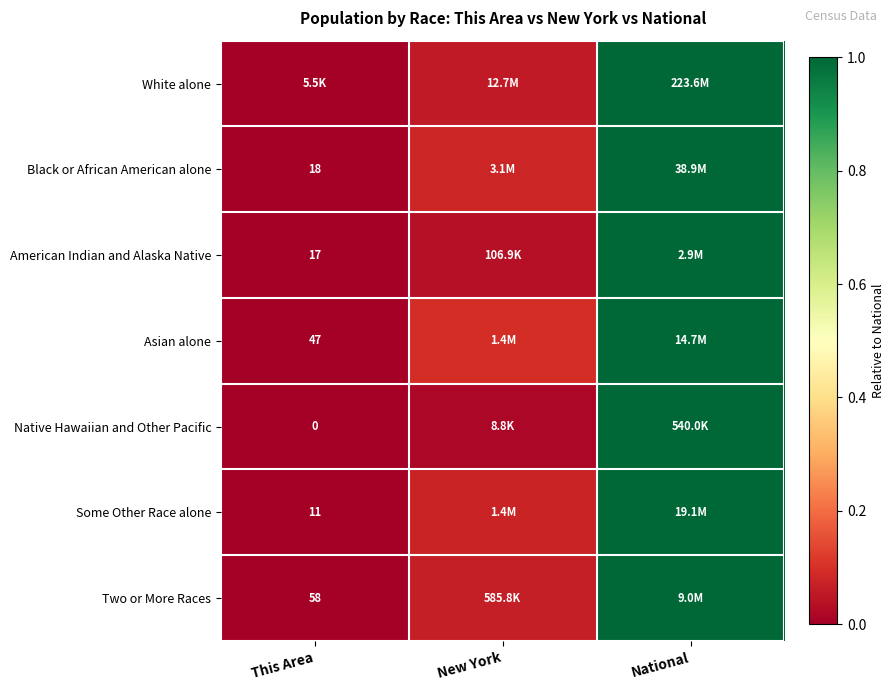

Is it true that Black or African American alone equals 0.1 at New York?

True